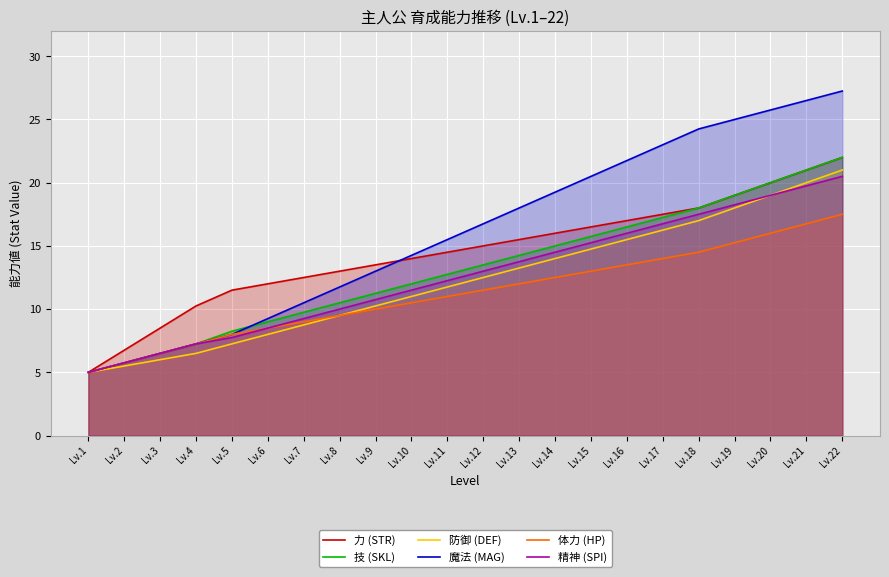

True or false: 技 (SKL) and 防御 (DEF) intersect in this chart.

False